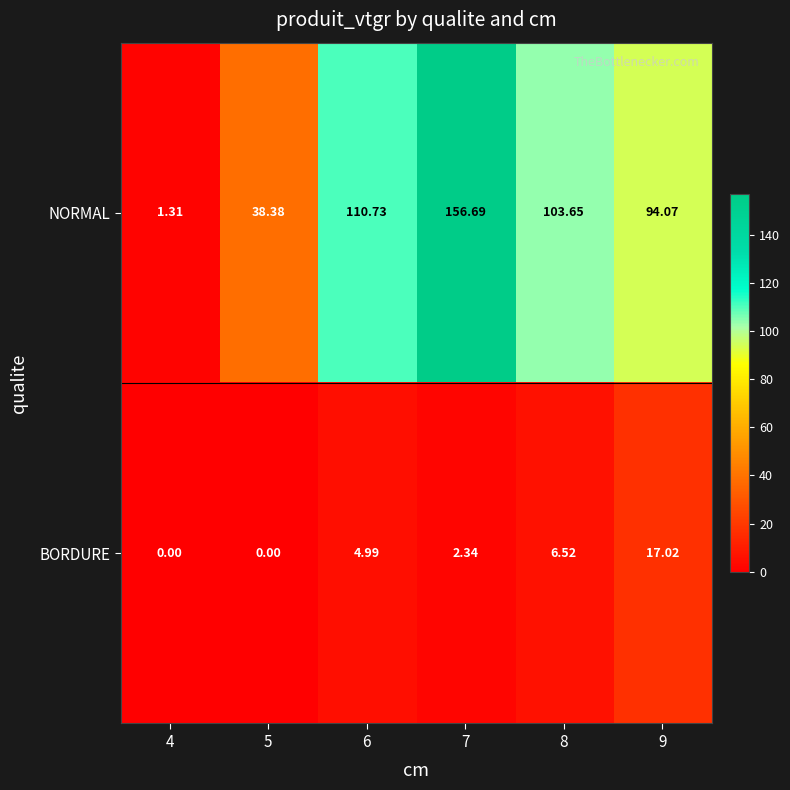

Which series has the largest total across all categories?

NORMAL